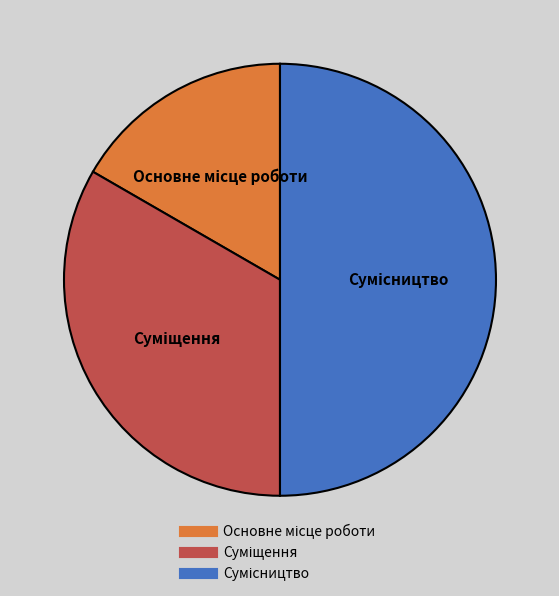

How many slices are in this pie chart?

3